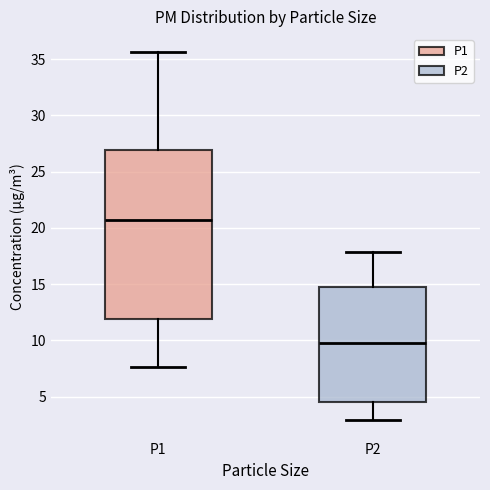

Where does the lower whisker of the box for P2 end on the y-axis? The values are not printed on the chart, so give them approximately, as read against the axis.

3.0